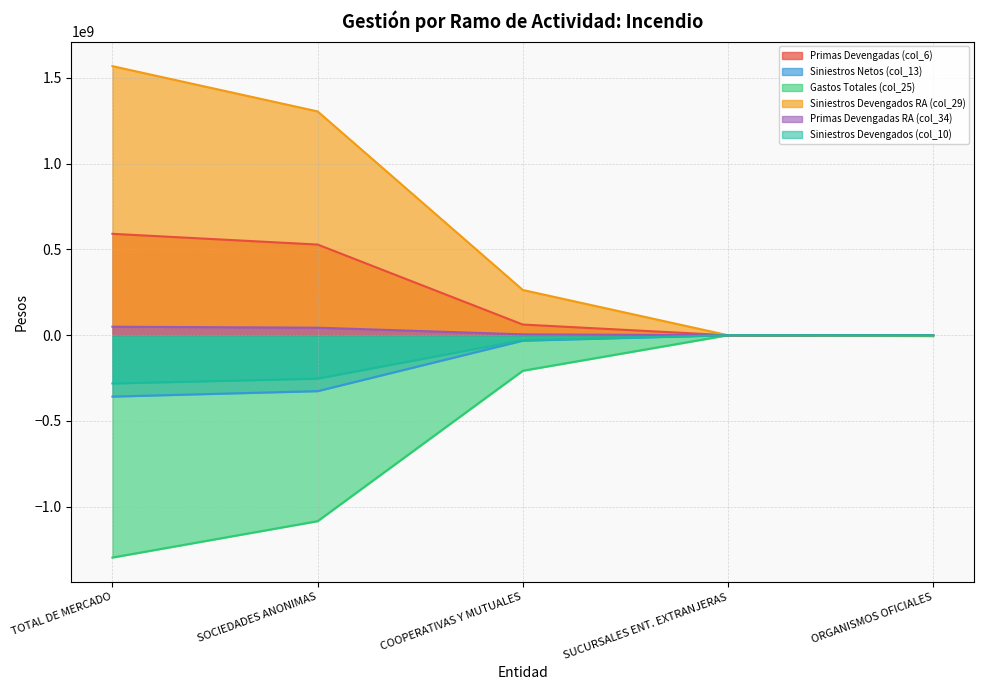

List the series in order of their peak value, highest first.

Siniestros Devengados RA (col_29), Primas Devengadas (col_6), Primas Devengadas RA (col_34), Siniestros Netos (col_13), Gastos Totales (col_25), Siniestros Devengados (col_10)